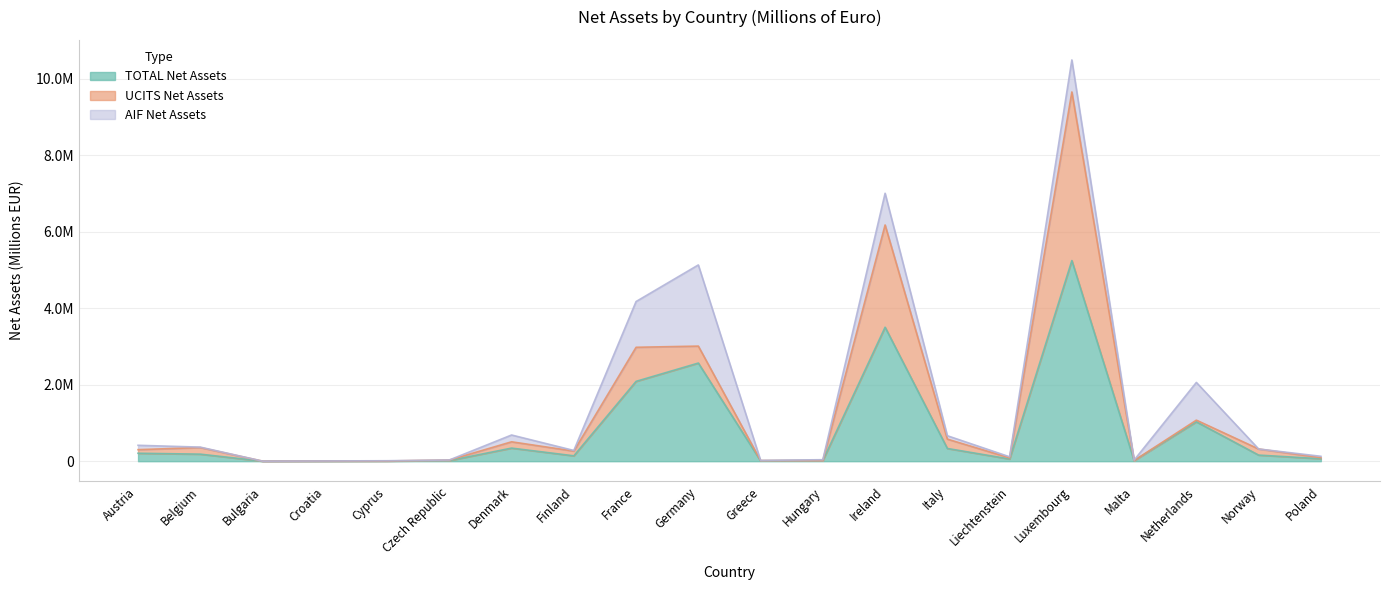

At which label does UCITS Net Assets first exceed 93773?

Austria